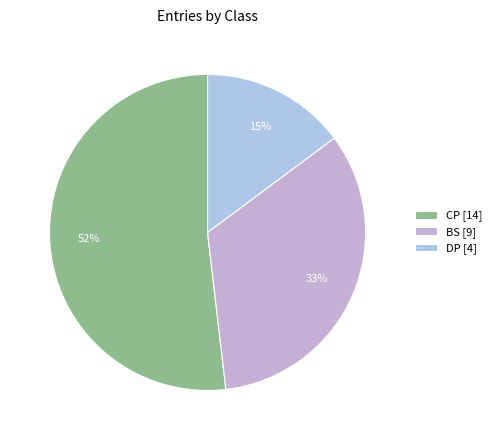

Approximately how many times larger is the value at CP compared to DP?

3.5